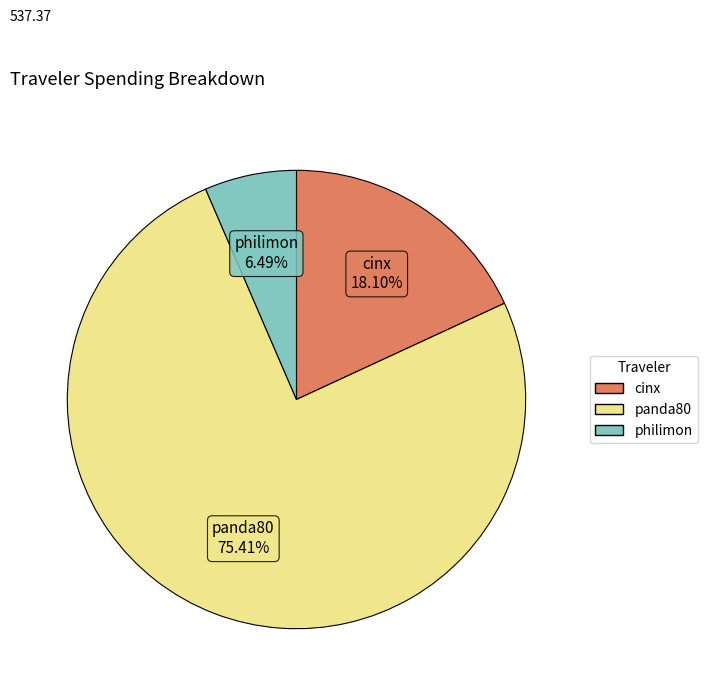

To the nearest percent, what portion does panda80 represent?

75%